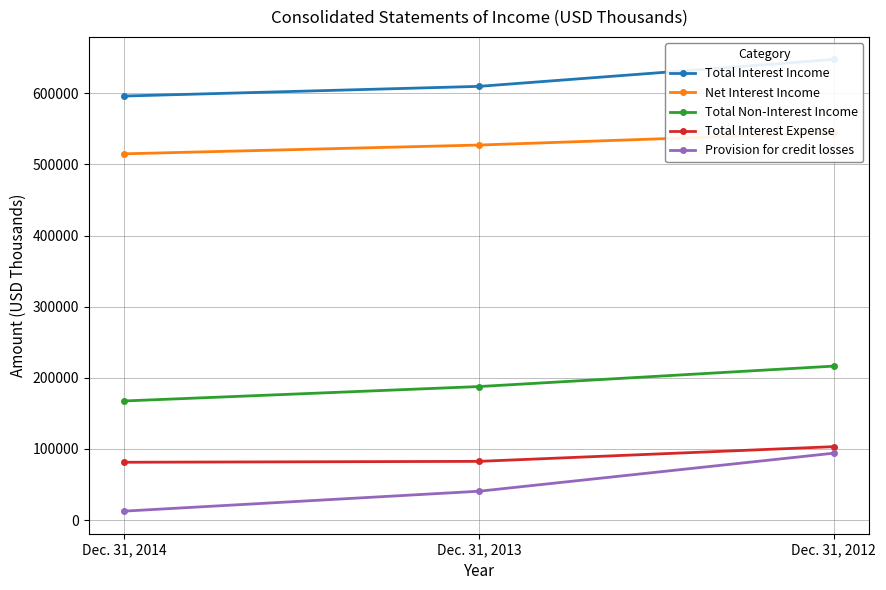

What is the difference between the maximum and minimum values in the Provision for credit losses series?

81500